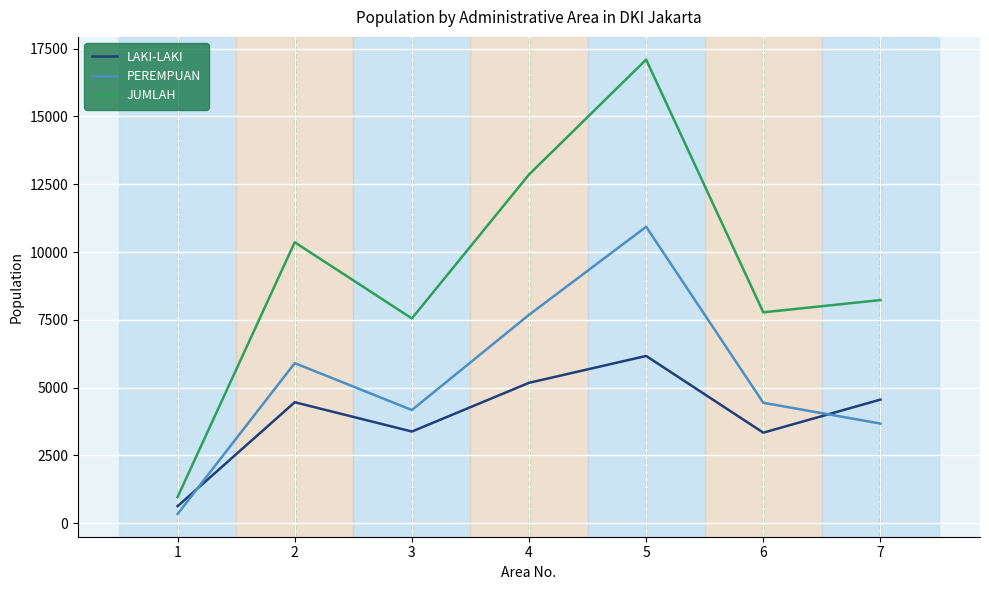

The PEREMPUAN series shows 11947 at 4. True or false?

False